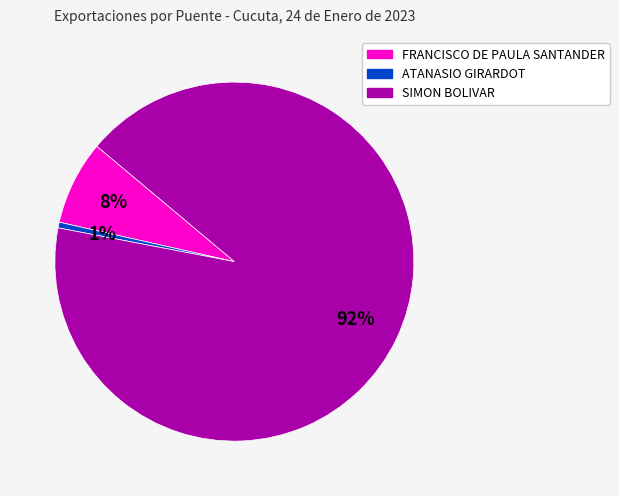

Is there any slice that represents more than half of the pie?

Yes